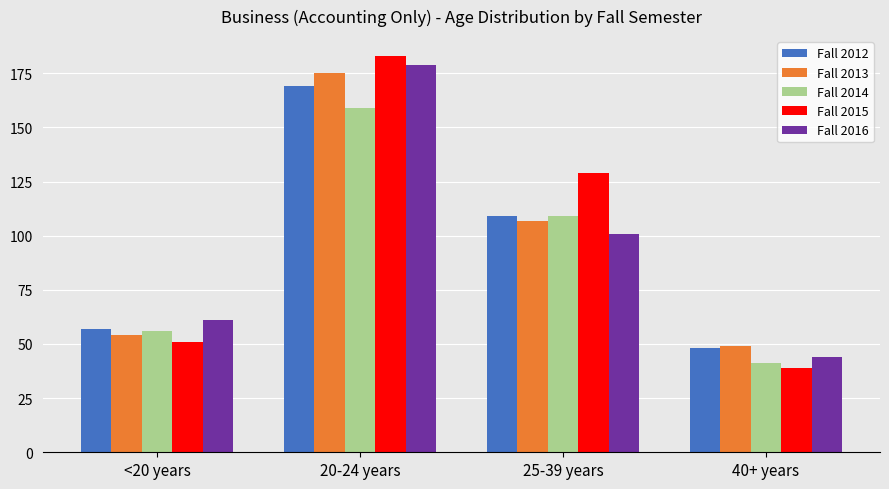

What is the label of the 2nd bar from the right?

25-39 years